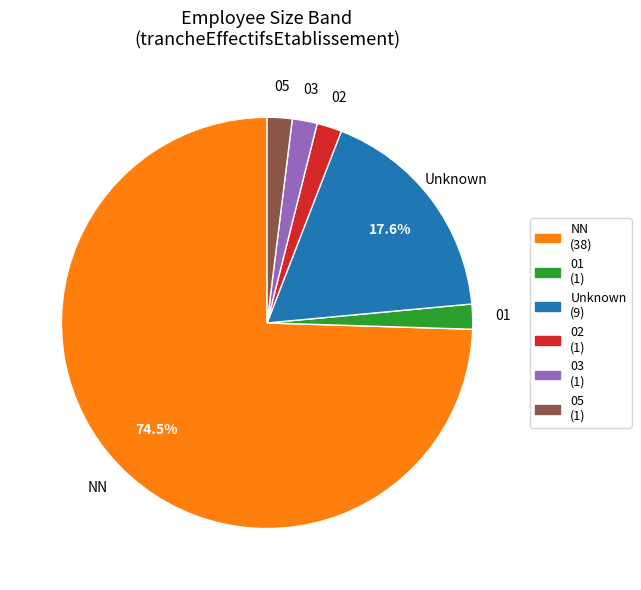

What is the majority slice?

NN